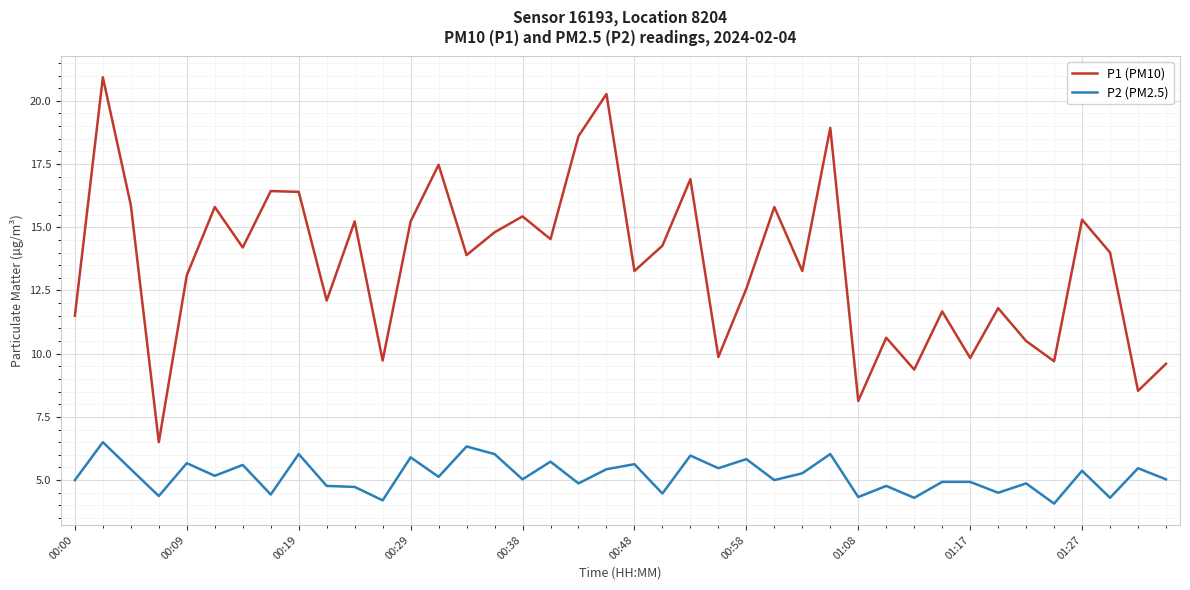

What is the smallest value displayed?

4.1